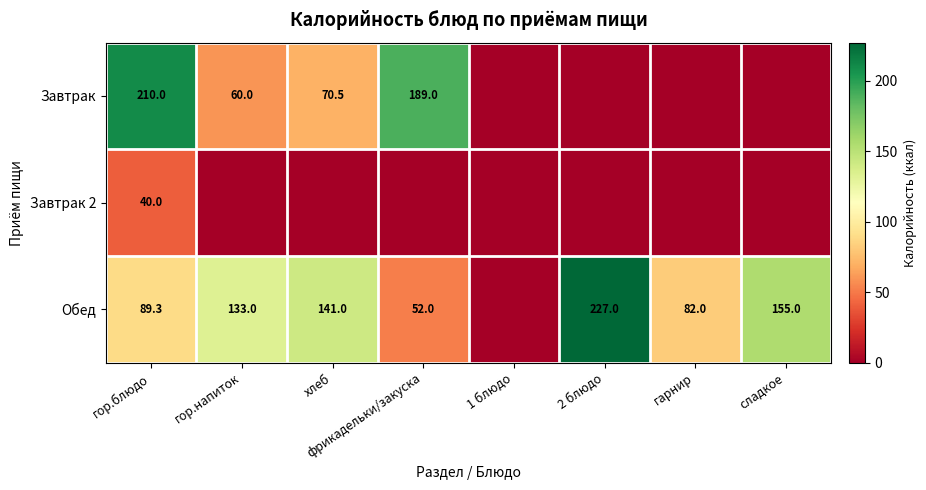

How many categories are shown in the chart?

8